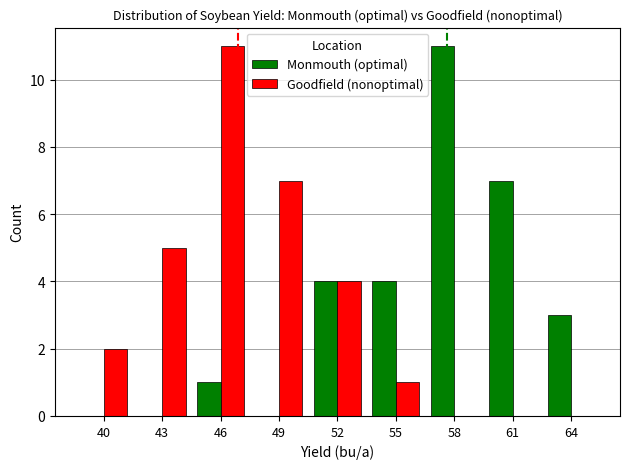

What value does the Monmouth (optimal) series have at 58?

11